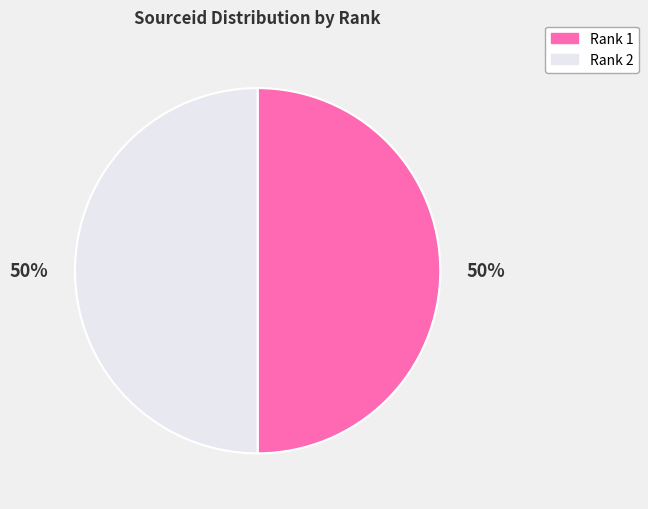

Is the sum of Rank 1 and Rank 2 greater than half?

Yes